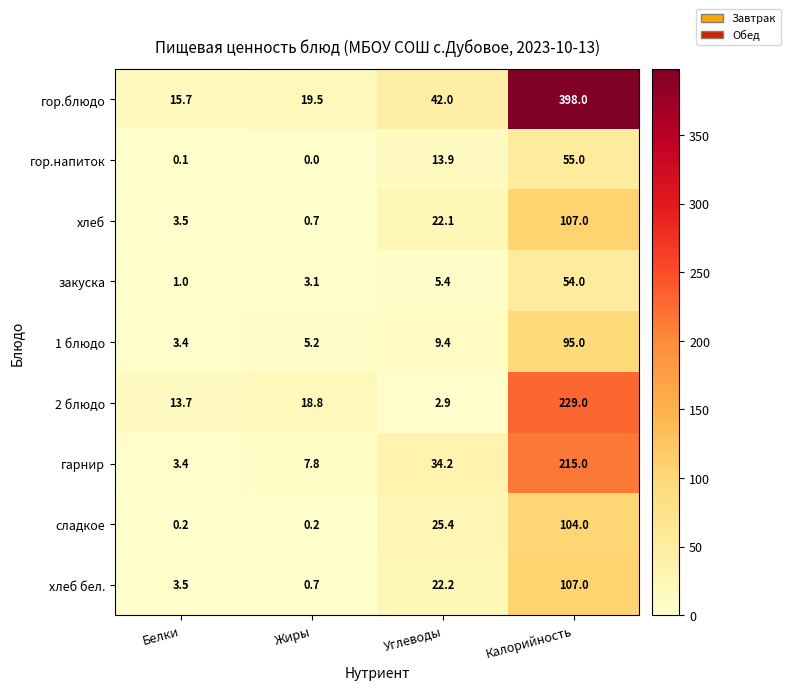

What is the spread (max minus min) of values at Жиры?

19.5